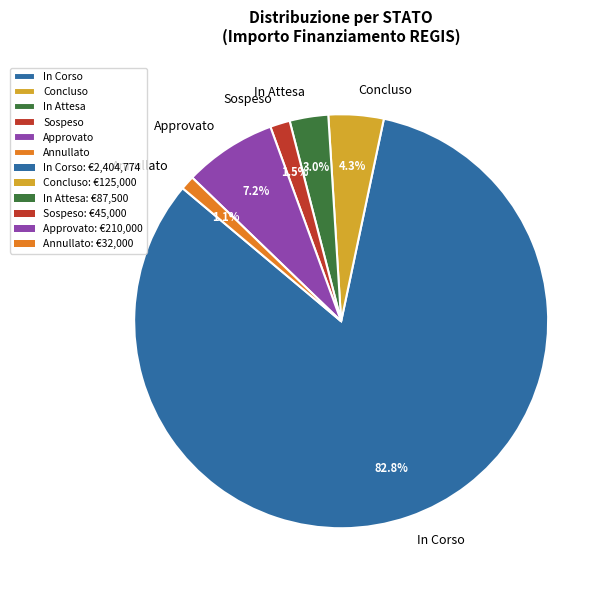

Between Approvato and Concluso, which is larger?

Approvato